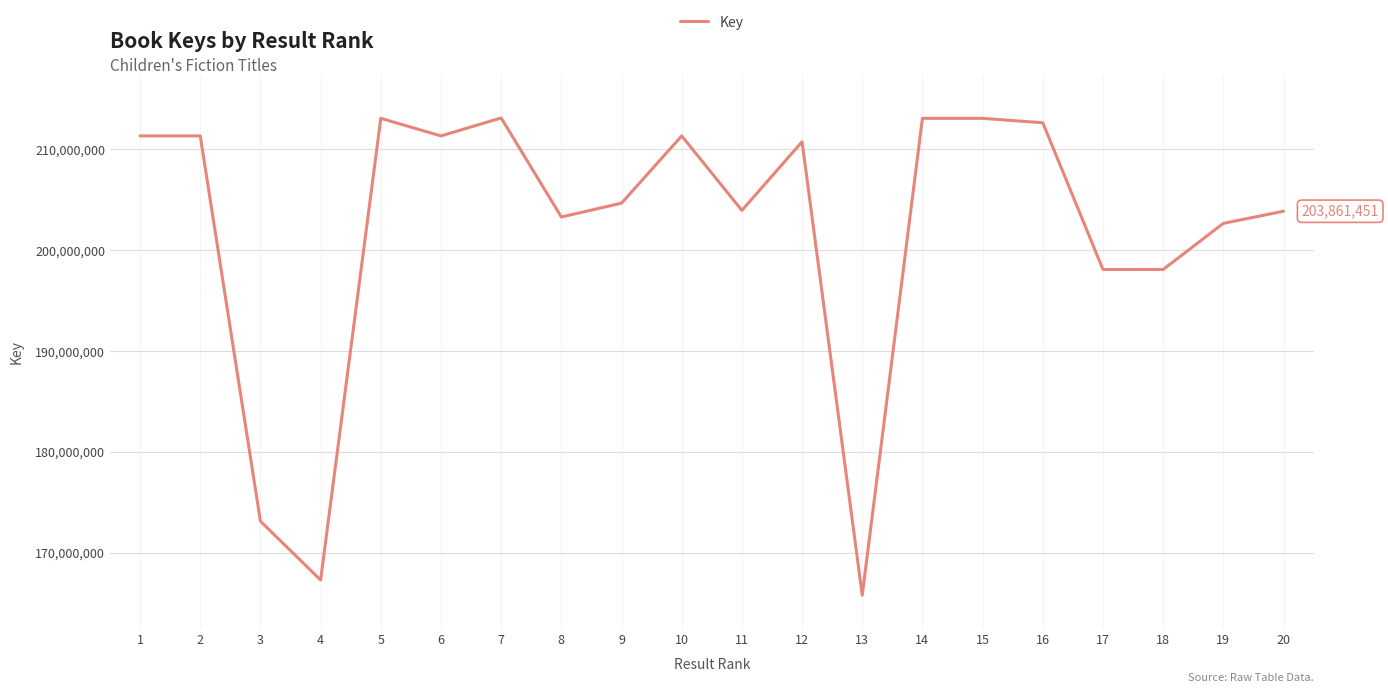

Is it true that the value at 11 is 203942198?

True